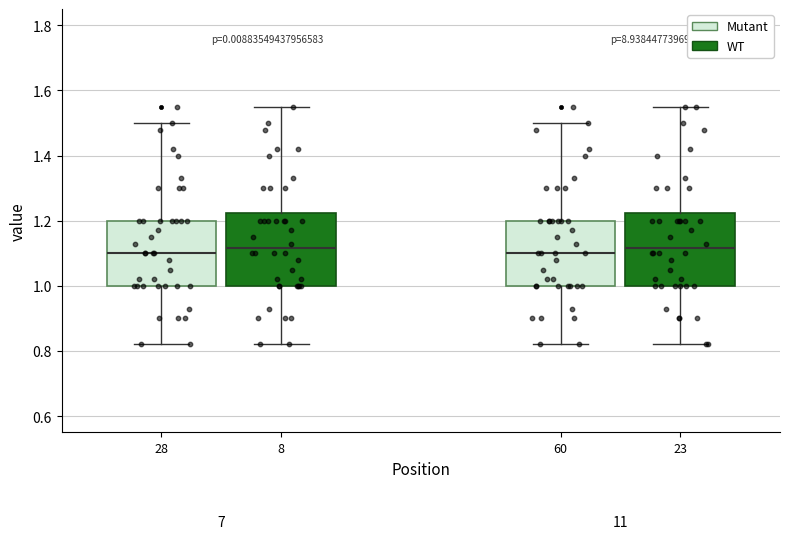

Where is the lower edge of the box at x = 60 on the y-axis? The values are not printed on the chart, so give them approximately, as read against the axis.

1.00